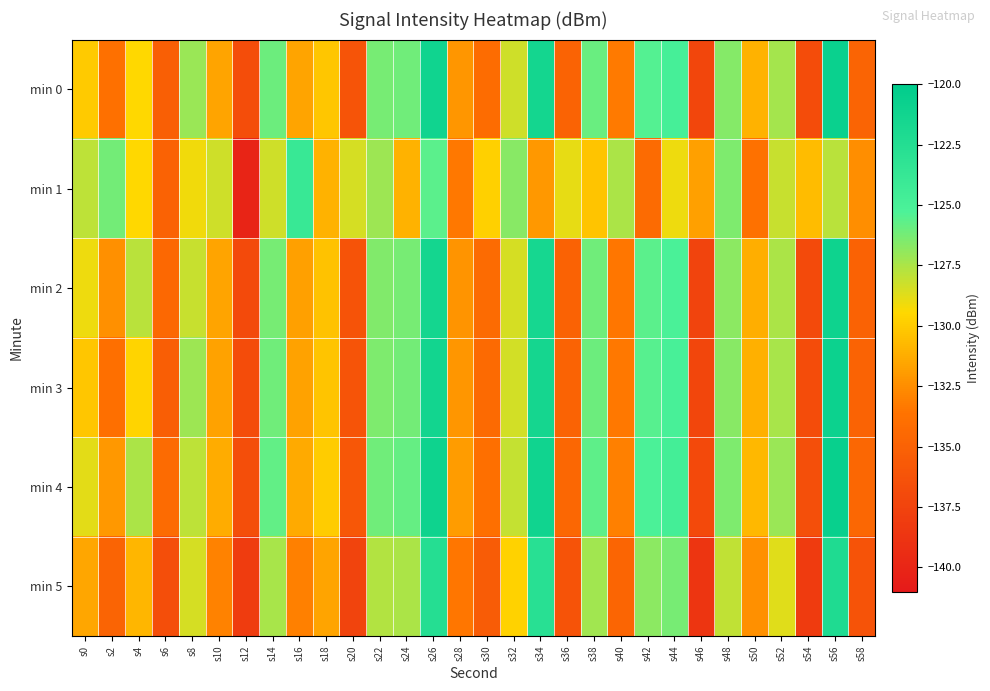

How many categories are shown in the chart?

30